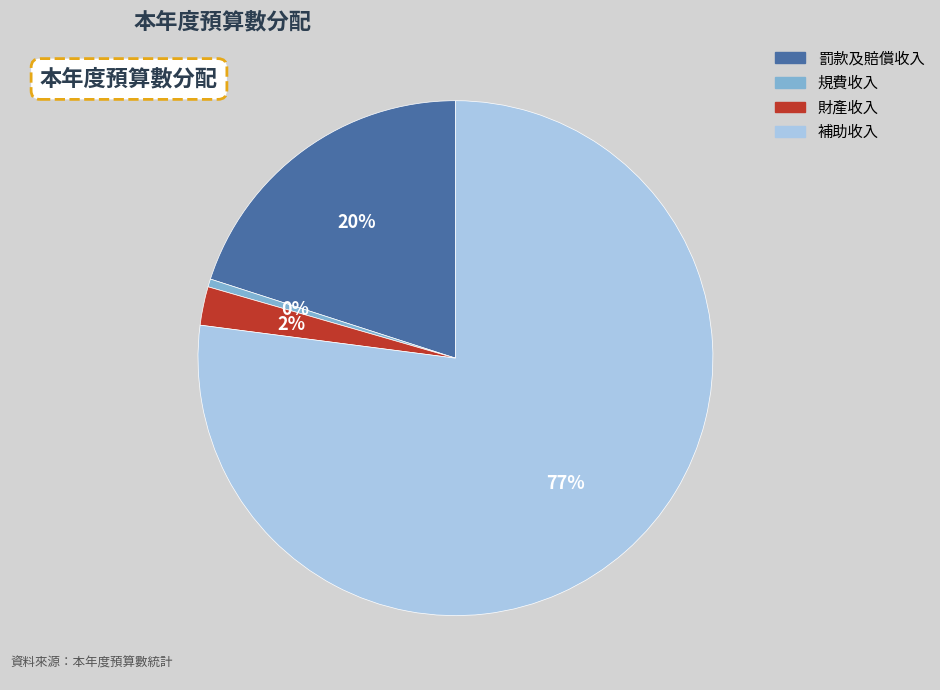

Is the sum of 罰款及賠償收入 and 規費收入 greater than half?

No